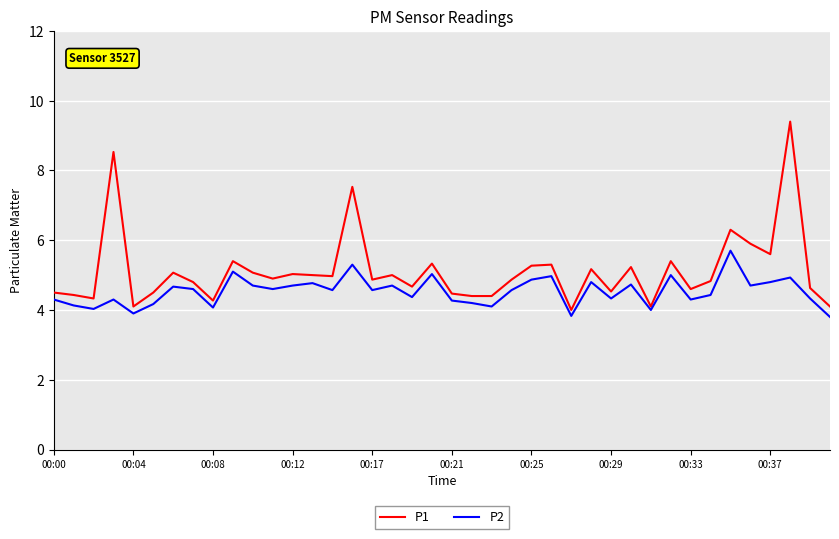

Which series has the largest total across all categories?

P1